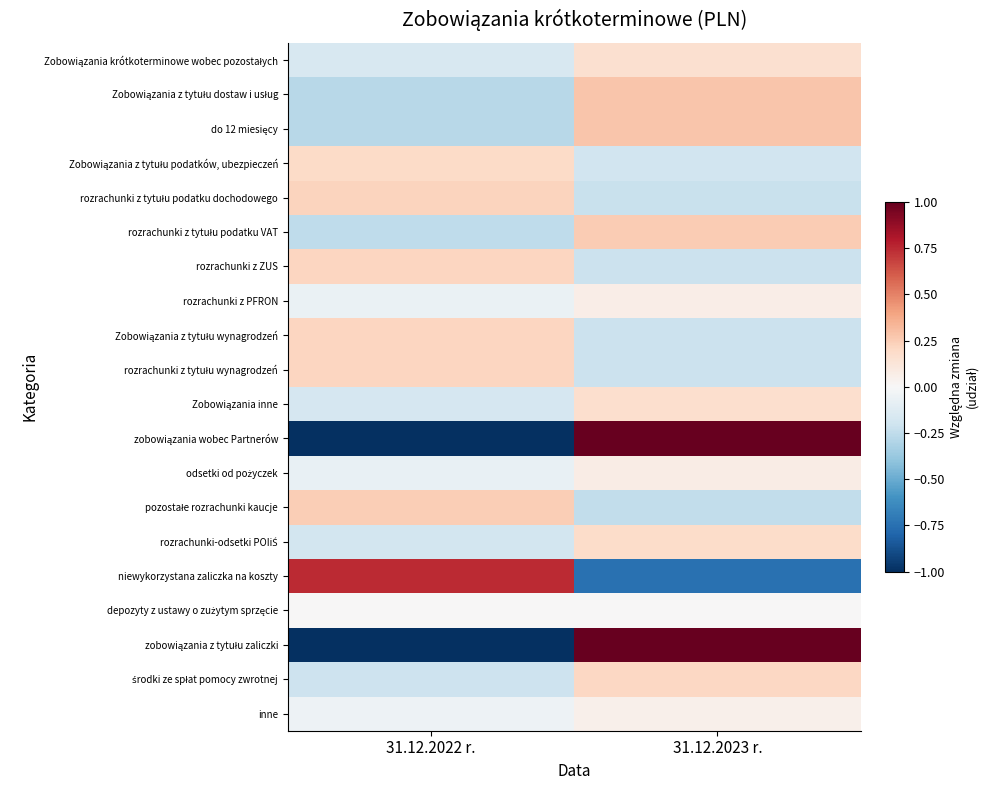

Count the number of data series in this chart.

20